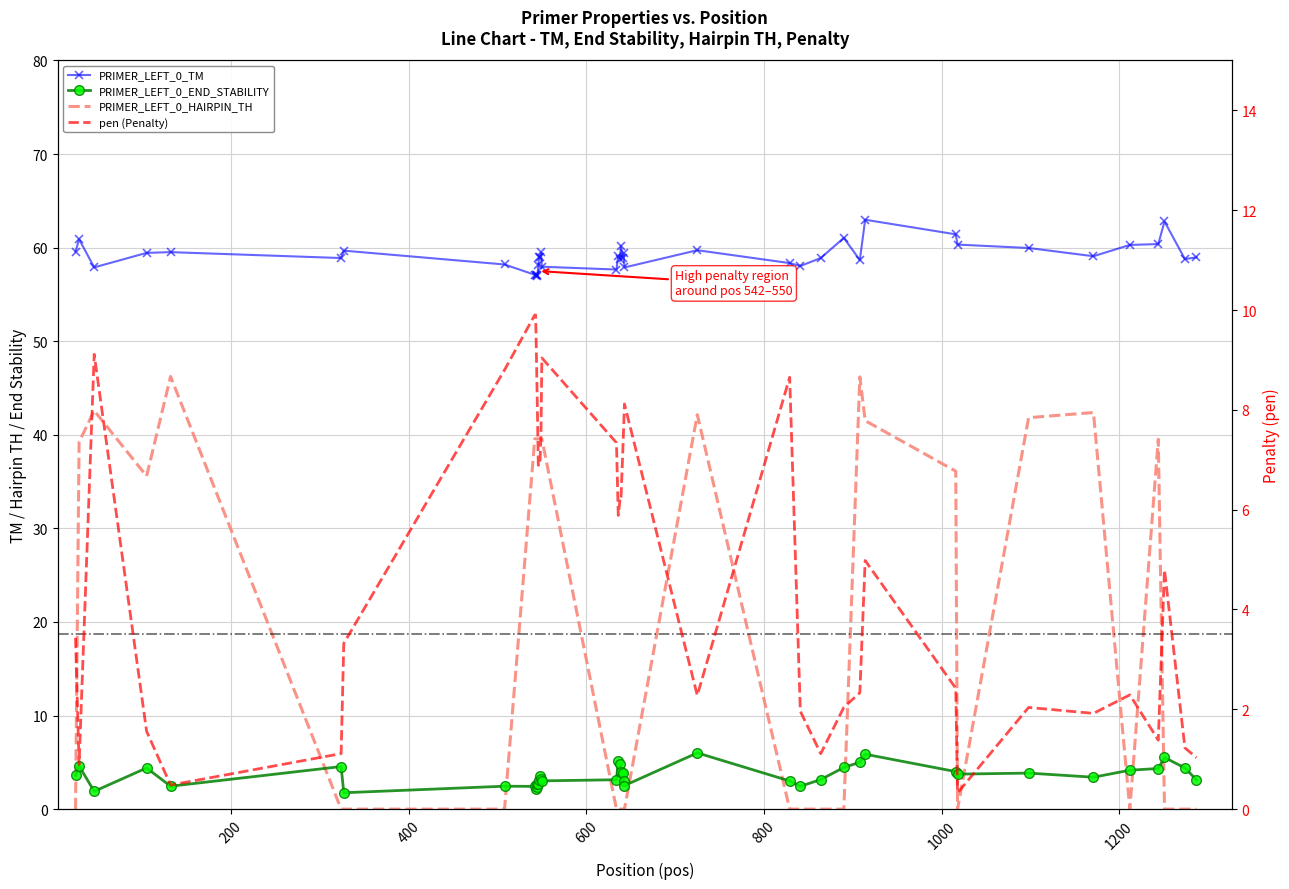

What is the total value across all series at 600?

101.0